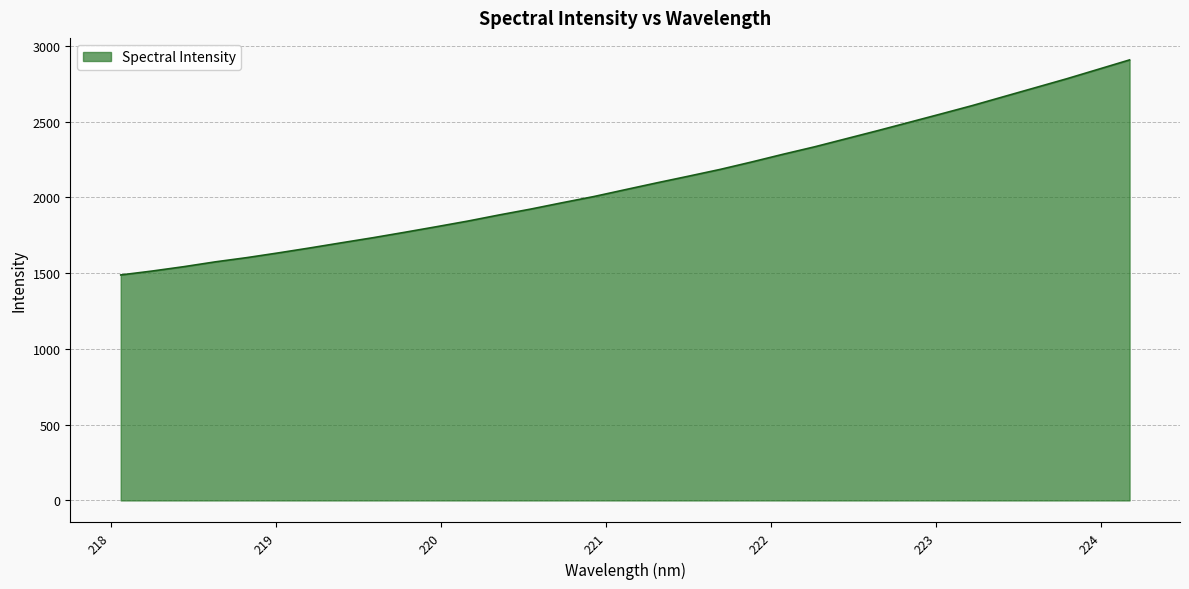

What is the greatest value displayed?

2906.7